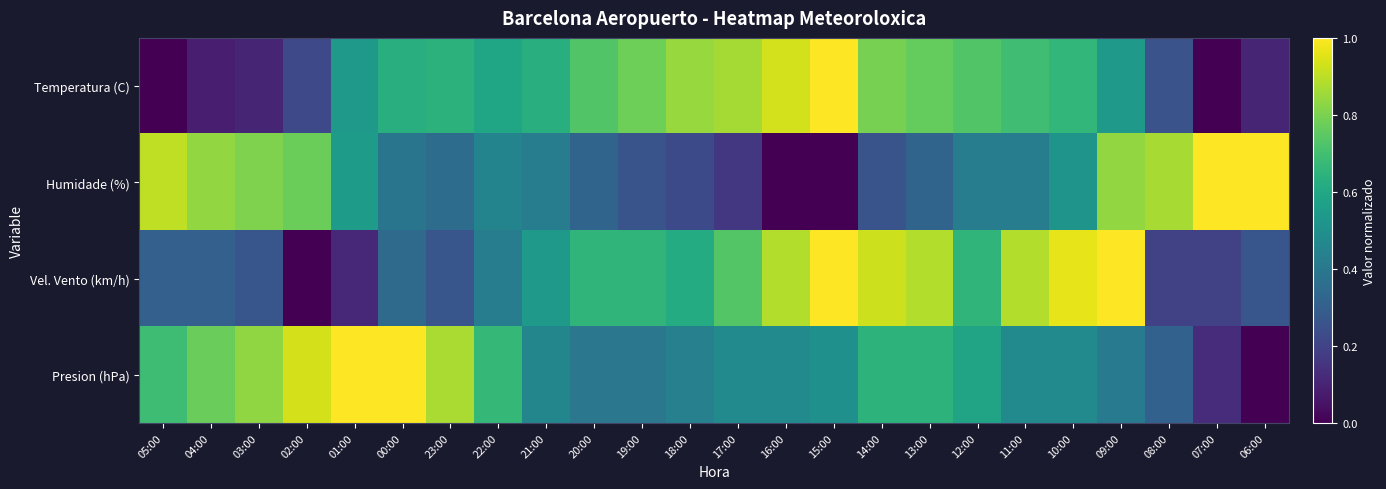

At how many categories does at least one series exceed 0?

24